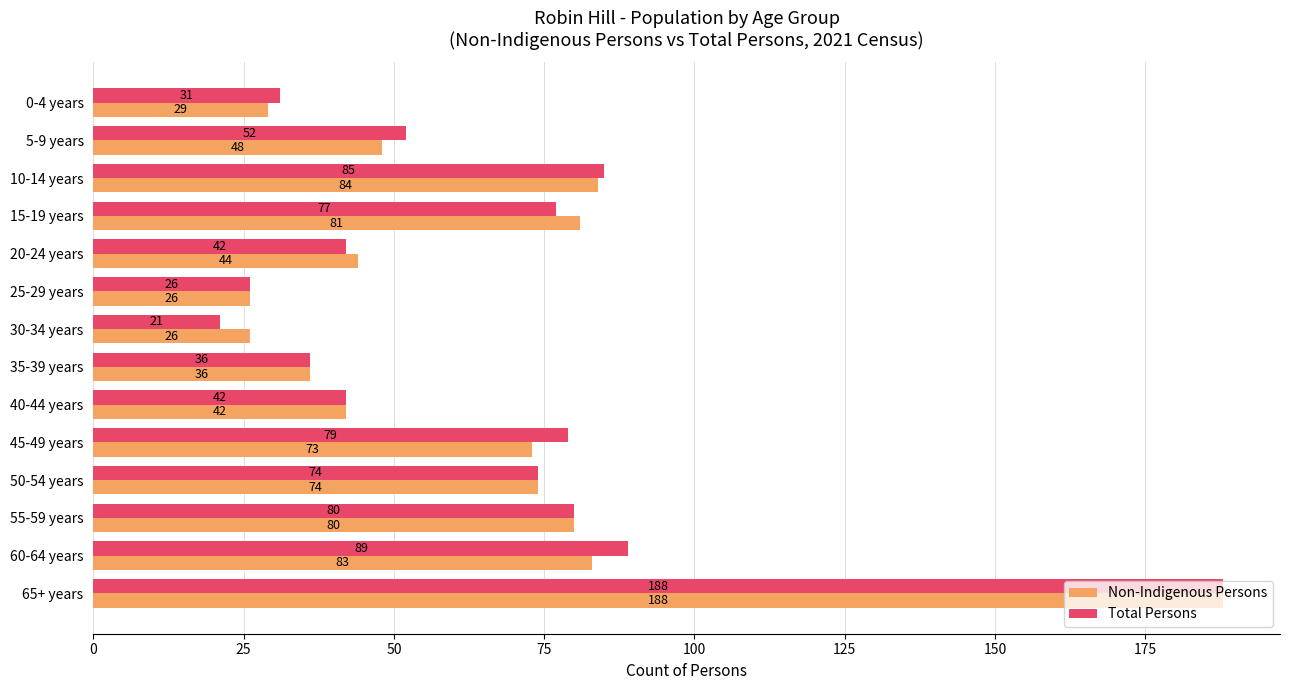

Rank the series by their average value, from highest to lowest.

Total Persons, Non-Indigenous Persons